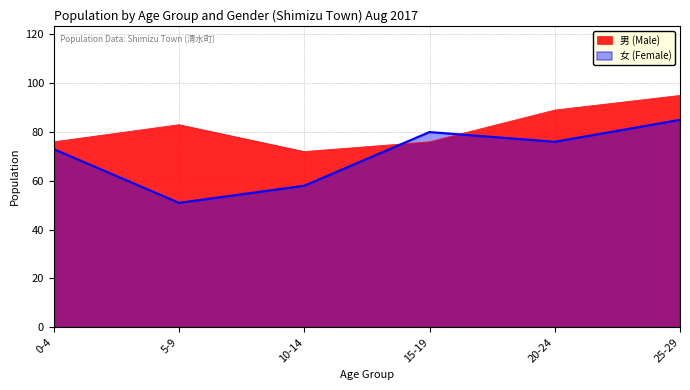

The 男 (Male) series shows 72 at 10-14. True or false?

True